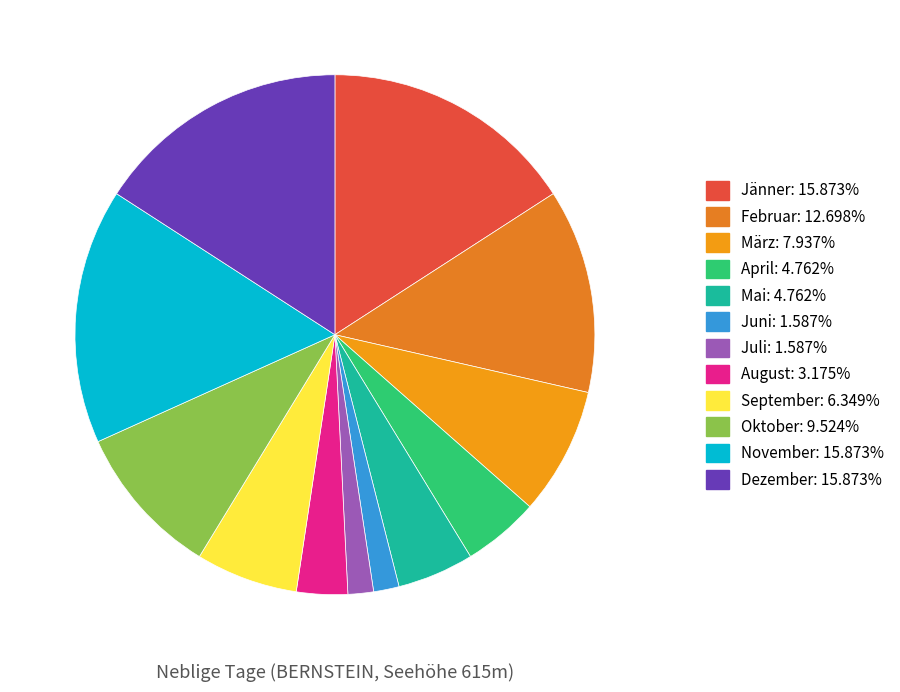

The März slice represents 8% of the pie. True or false?

True